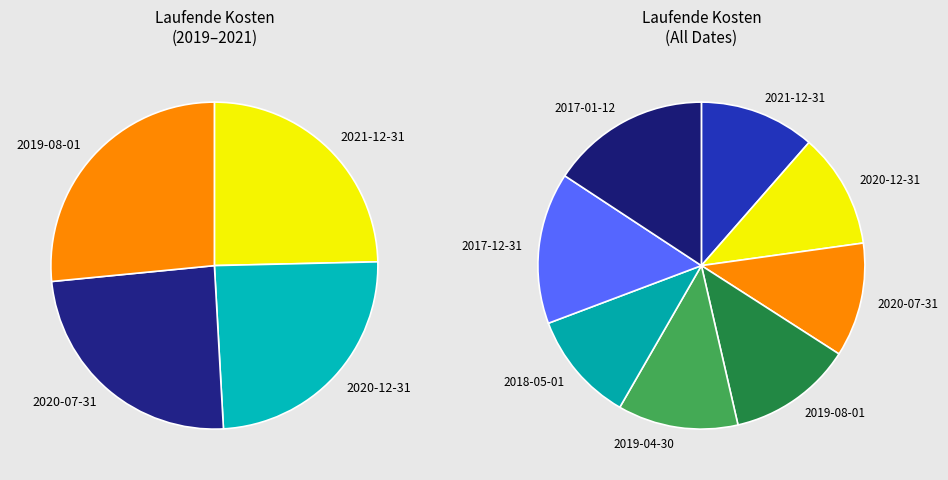

Which category has the smallest portion of the pie?

2018-05-01